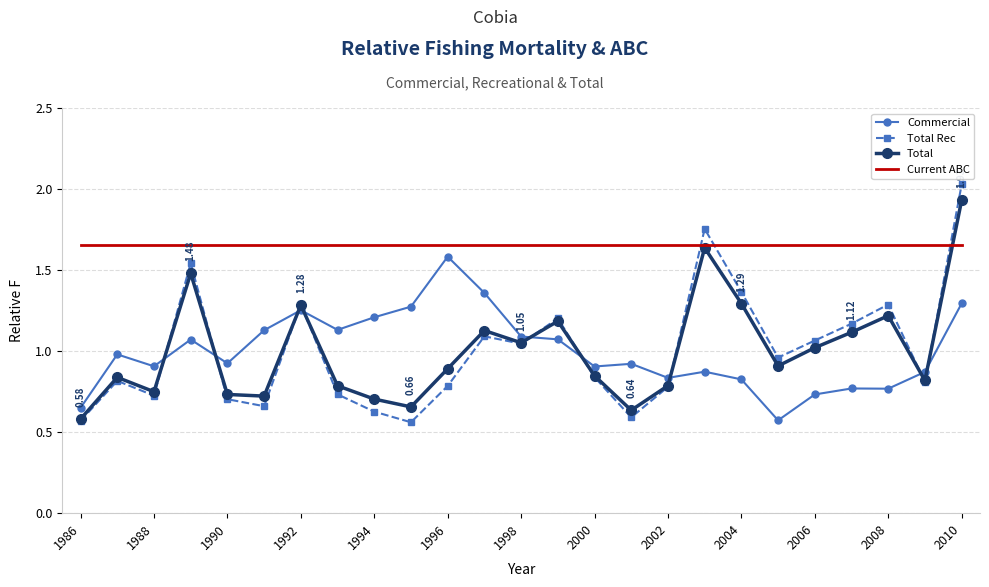

Which series has the widest spread of values?

Total Rec